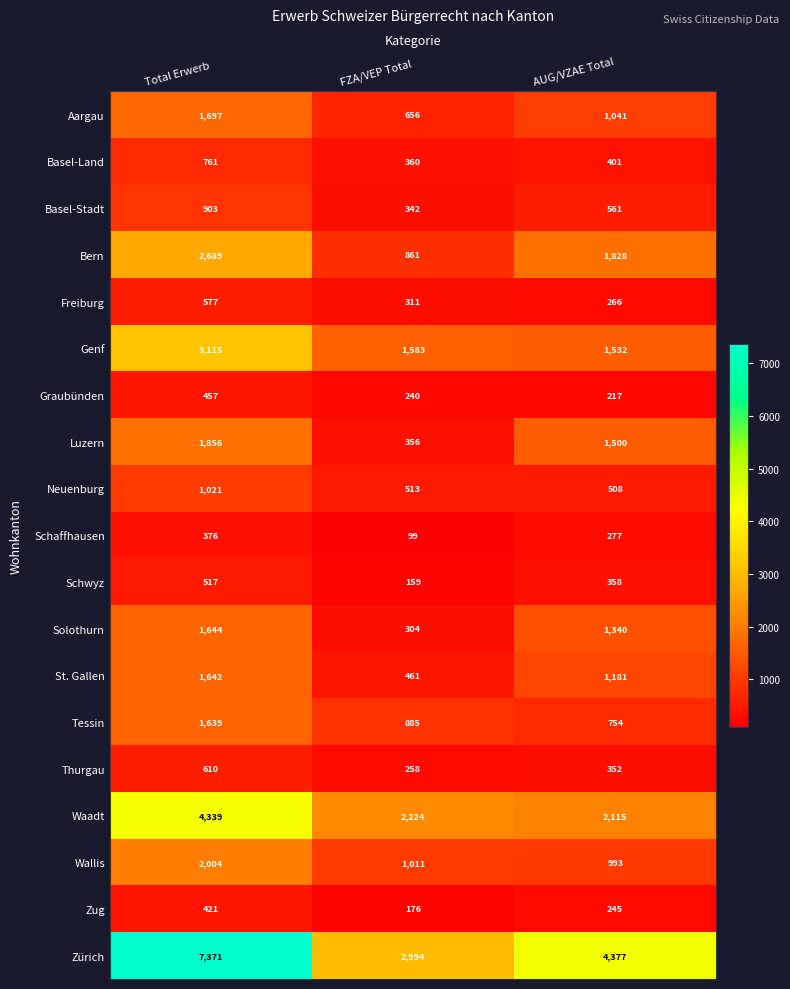

What is the maximum value shown in the chart?

7371